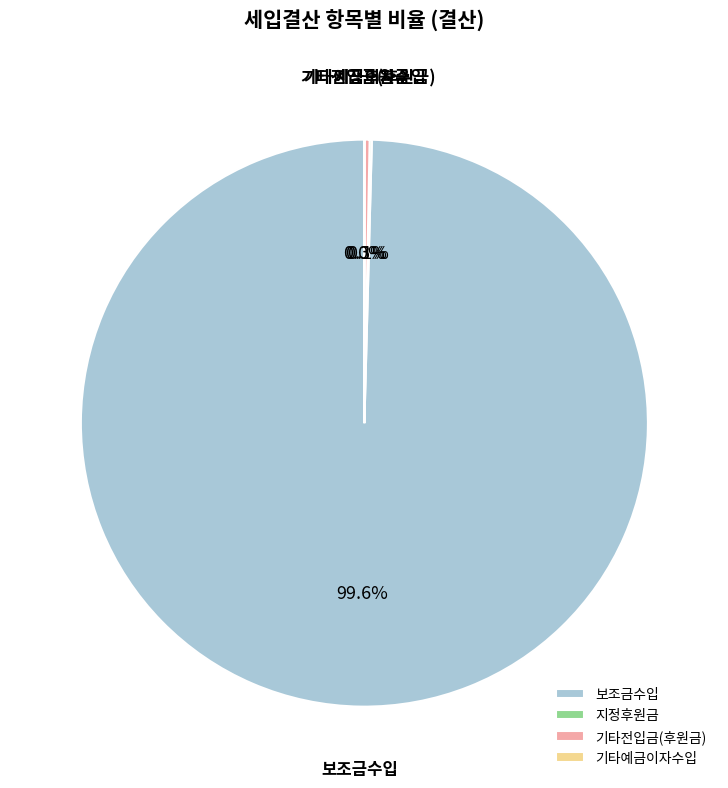

What portion of the pie excludes 기타전입금(후원금)?

99.7%